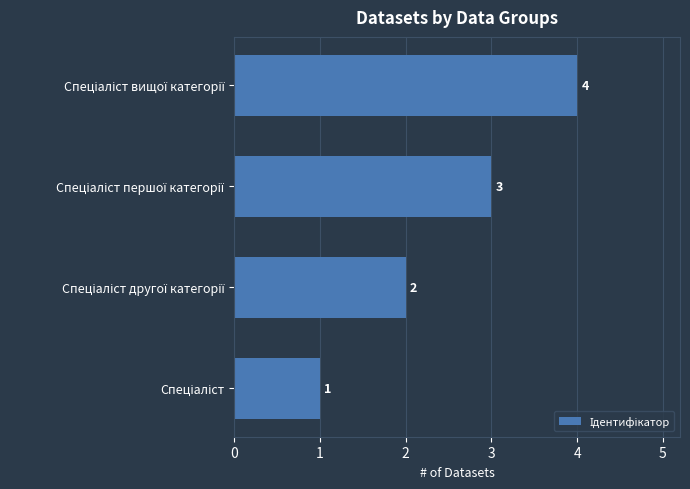

What is the maximum value shown in the chart?

4